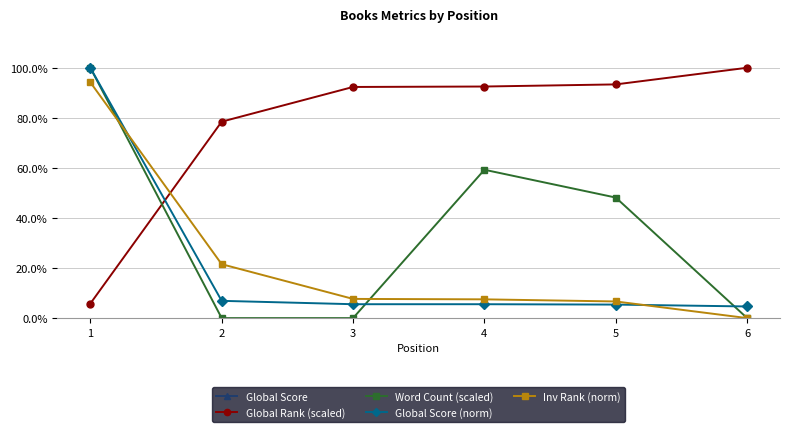

How many lines are shown in the chart?

5